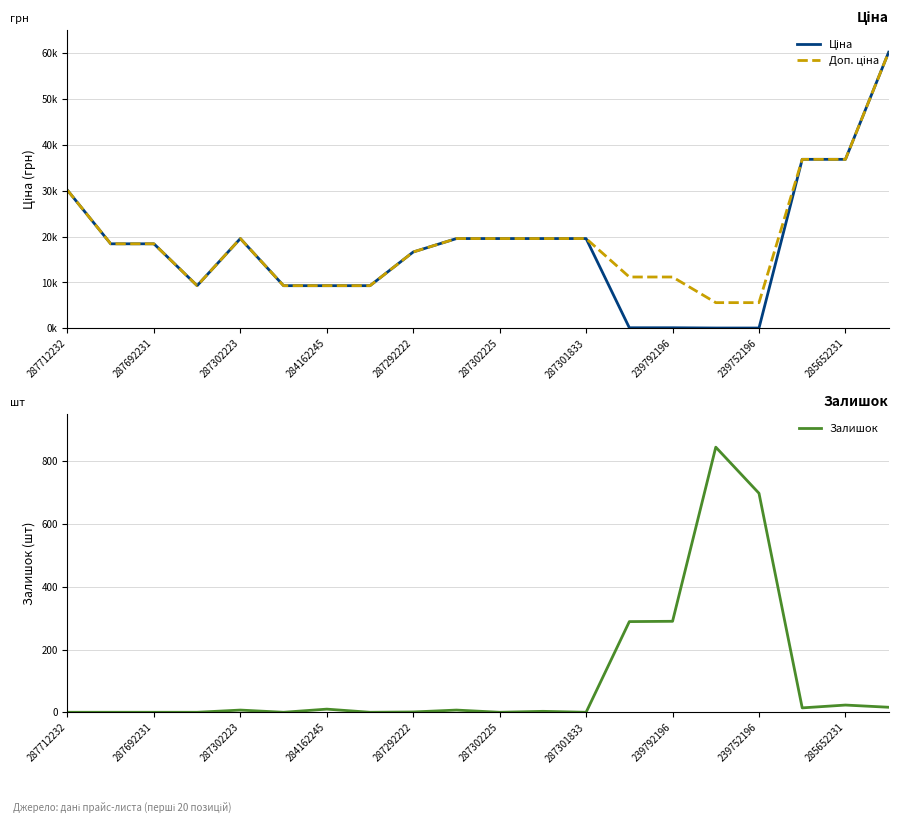

What is the maximum value for Залишок?

845